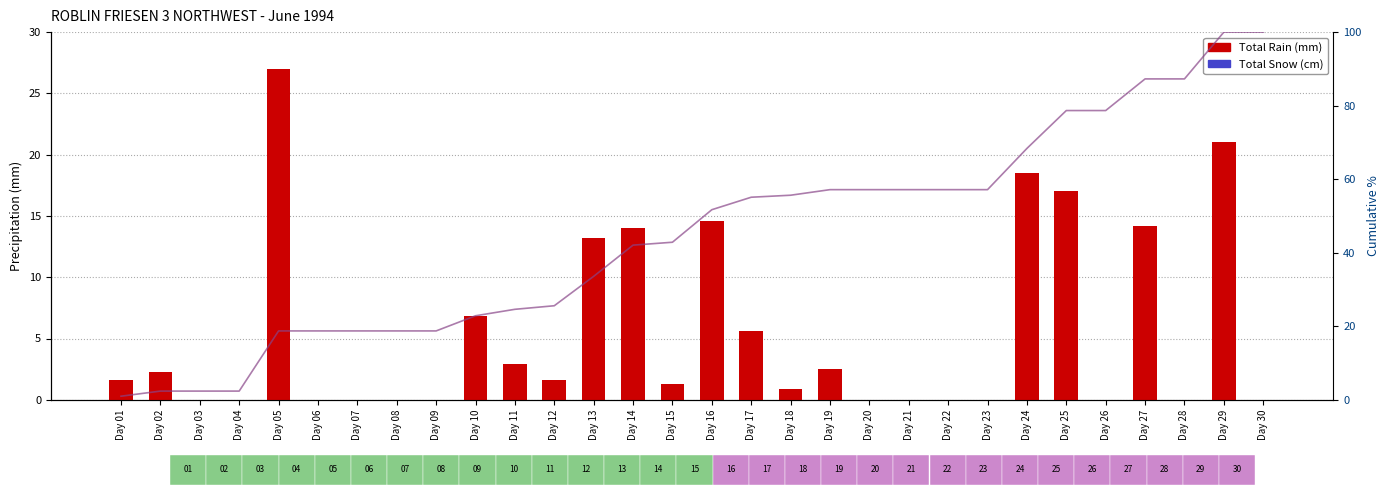

How many distinct data groups are displayed?

2